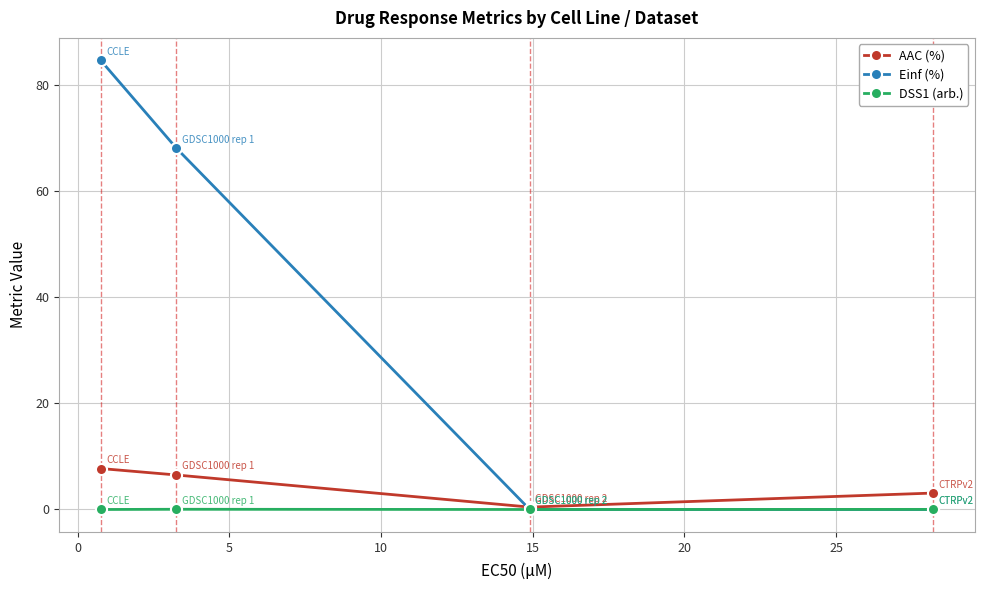

True or false: Einf (%) and AAC (%) cross at least once.

True